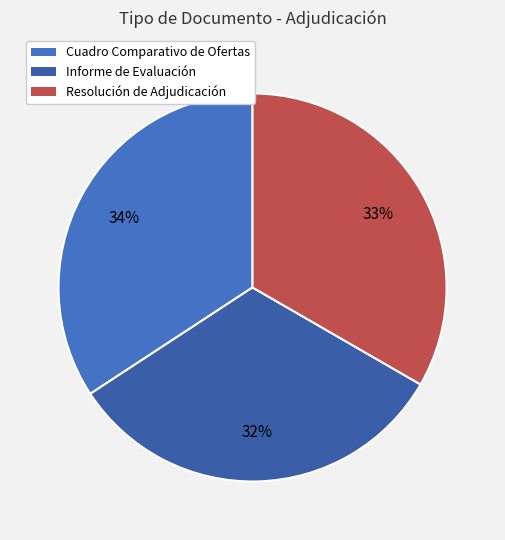

The Cuadro Comparativo de Ofertas slice represents 34% of the pie. True or false?

True